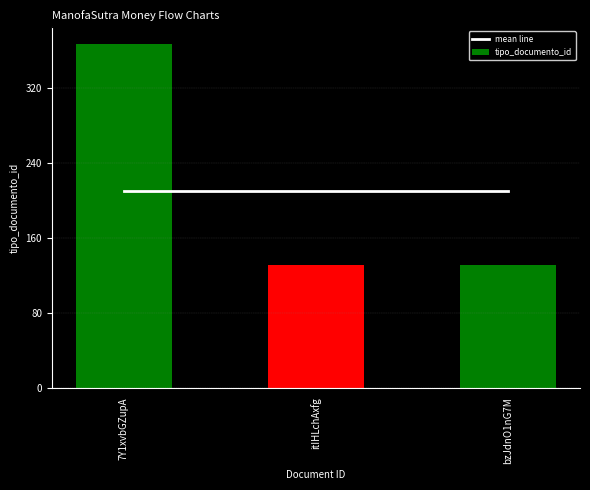

What position from the right is itIHLchAxfg?

2